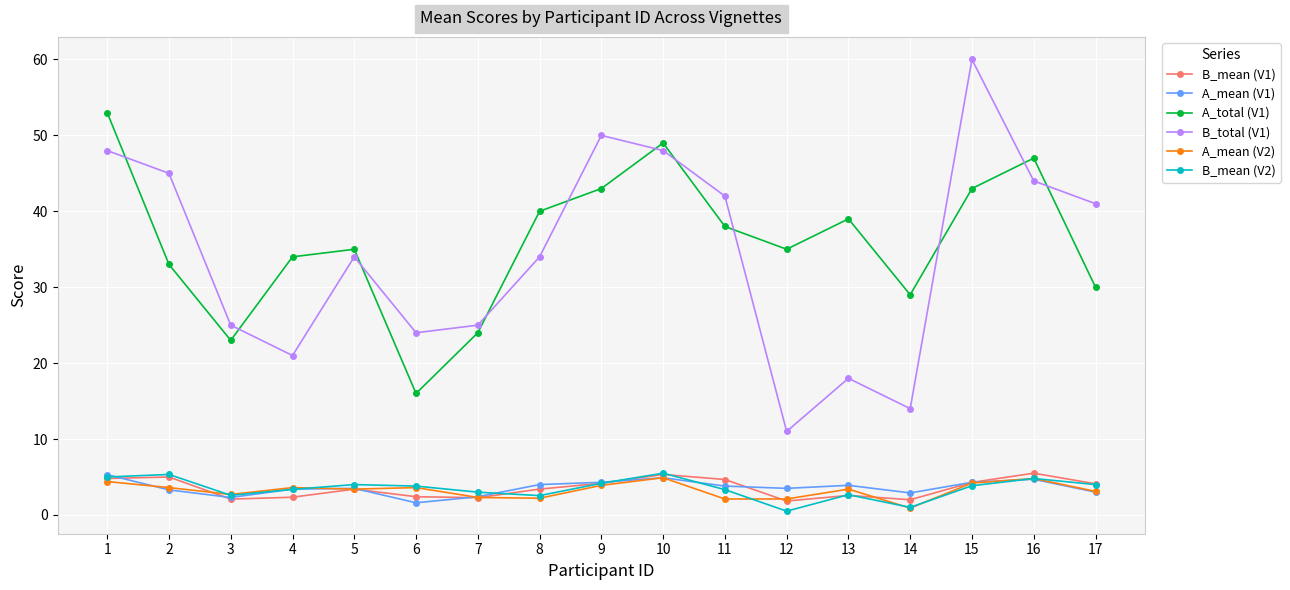

True or false: A_mean (V2) has more than 1 points higher than both neighbors.

True